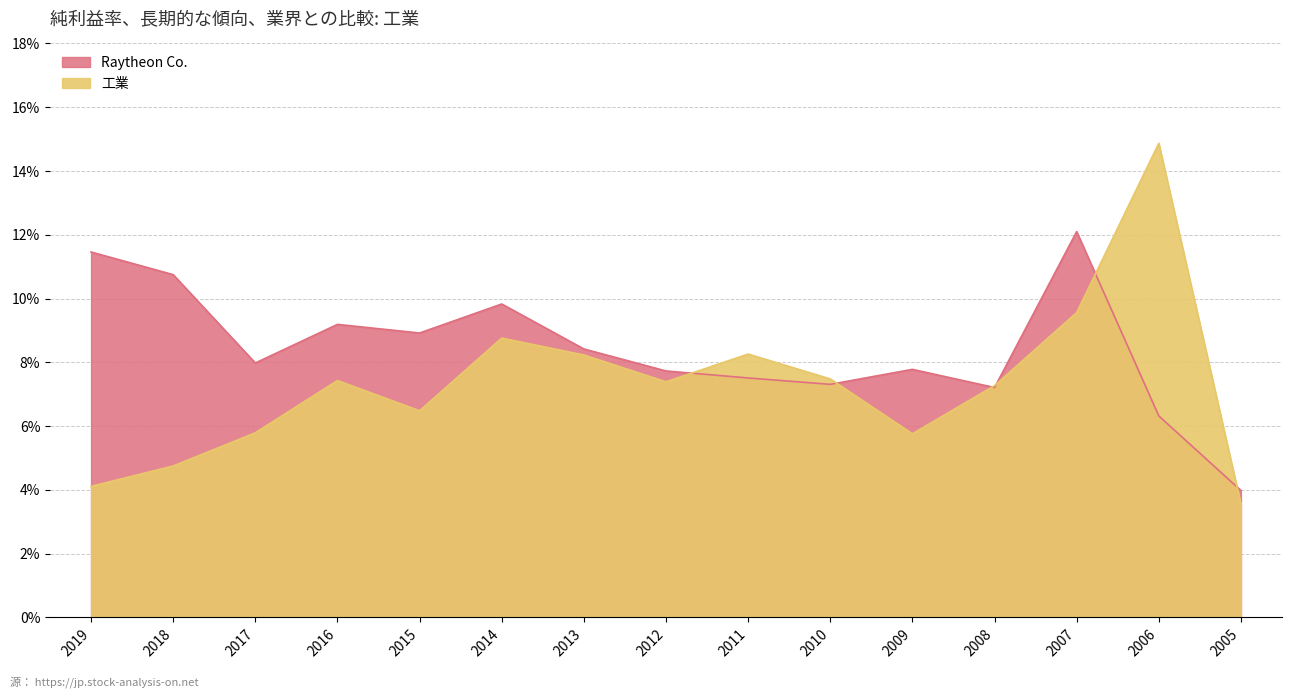

How many intersections are there between 工業 and Raytheon Co.?

6